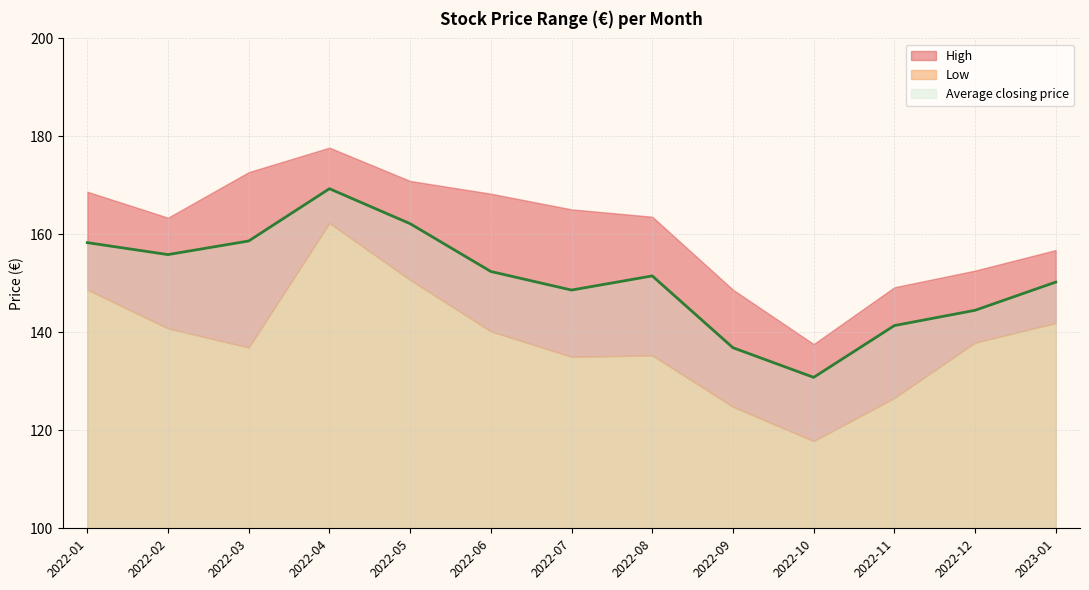

At which label does Low first exceed 137?

2022-01